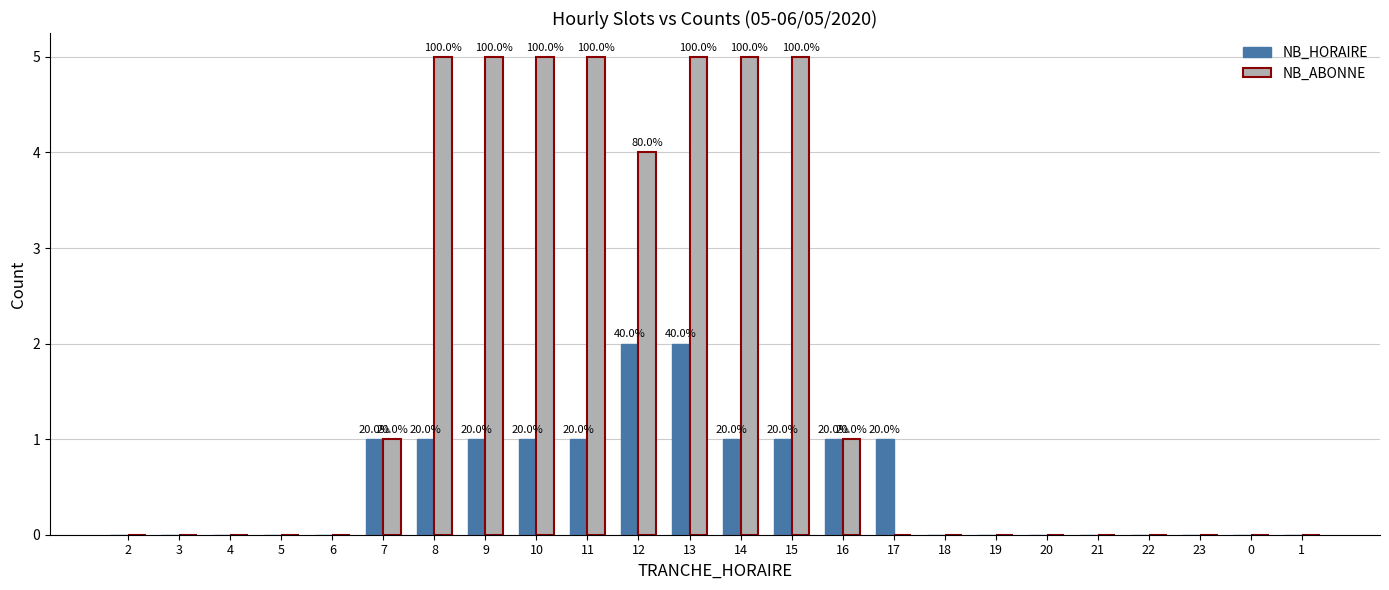

Reading left to right, extract all data points from this chart.

NB_HORAIRE: 0	0	0	0	0	1	1	1	1	1	2	2	1	1	1	1	0	0	0	0	0	0	0	0
NB_ABONNE: 0	0	0	0	0	1	5	5	5	5	4	5	5	5	1	0	0	0	0	0	0	0	0	0